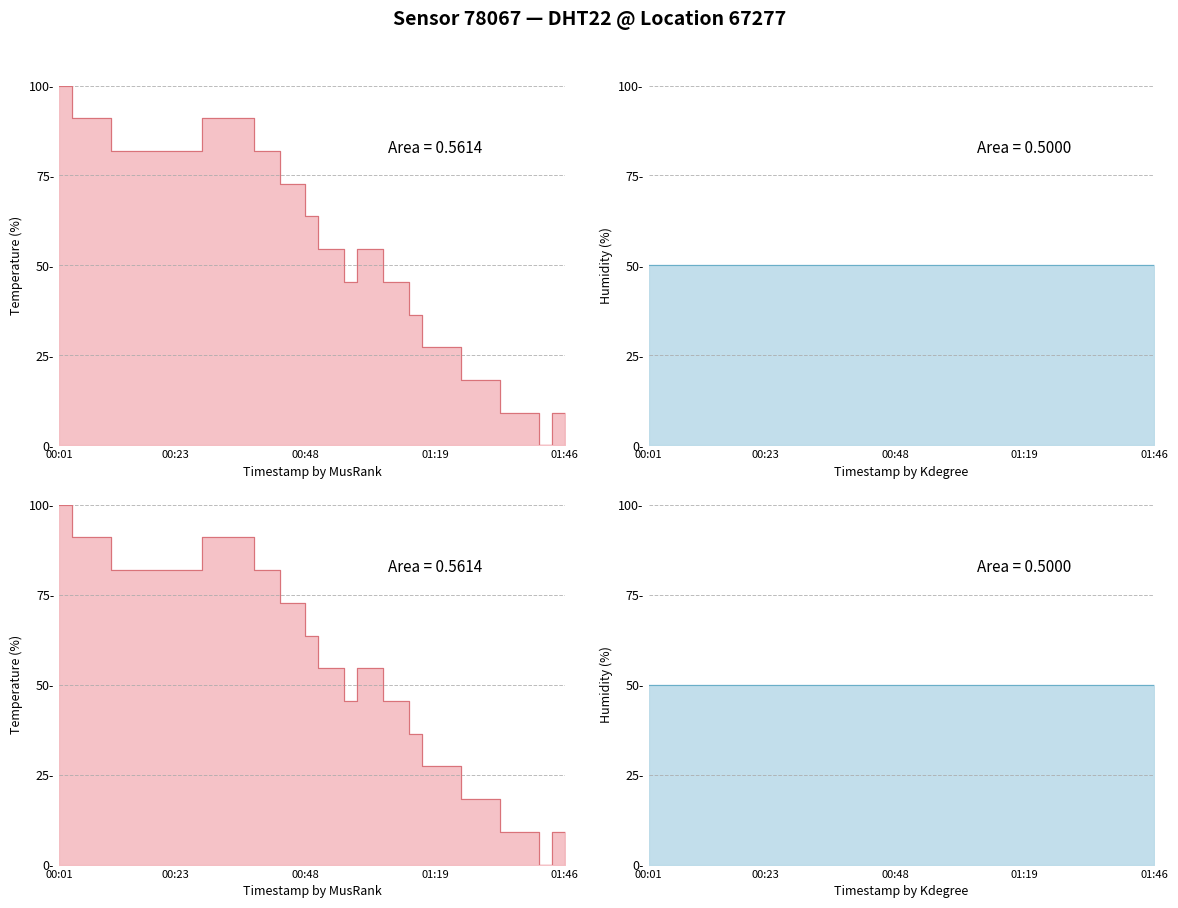

Reading left to right, what are all the values shown in this chart?

temp_line: 100.0	90.9	90.9	90.9	81.8	81.8	81.8	81.8	81.8	81.8	81.8	90.9	90.9	90.9	90.9	81.8	81.8	72.7	72.7	63.6	54.5	54.5	45.5	54.5	54.5	45.5	45.5	36.4	27.3	27.3	27.3	18.2	18.2	18.2	9.1	9.1	9.1	0.0	9.1	0.0
hum_line: 50.0	50.0	50.0	50.0	50.0	50.0	50.0	50.0	50.0	50.0	50.0	50.0	50.0	50.0	50.0	50.0	50.0	50.0	50.0	50.0	50.0	50.0	50.0	50.0	50.0	50.0	50.0	50.0	50.0	50.0	50.0	50.0	50.0	50.0	50.0	50.0	50.0	50.0	50.0	50.0